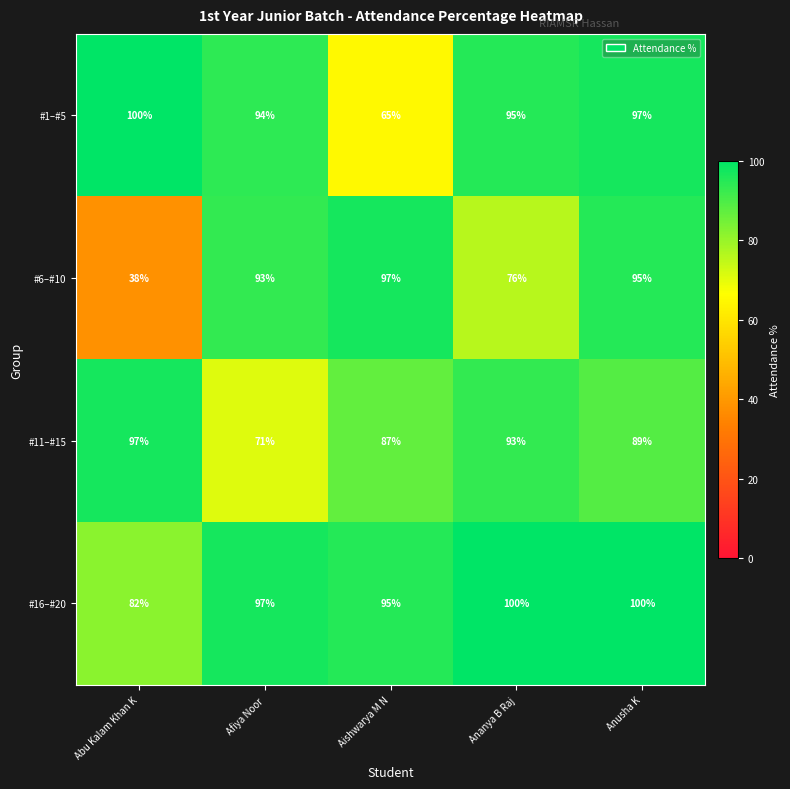

What is the difference between the second highest and minimum values in the #11–#15 series?

22